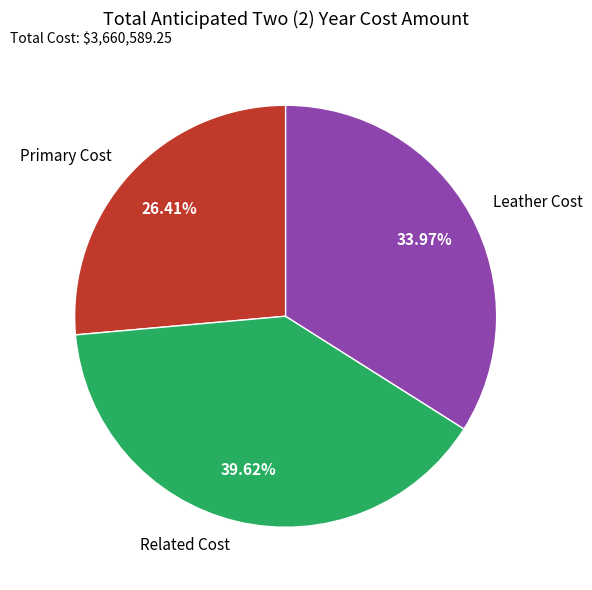

Which has a higher value, Primary Cost or Related Cost?

Related Cost